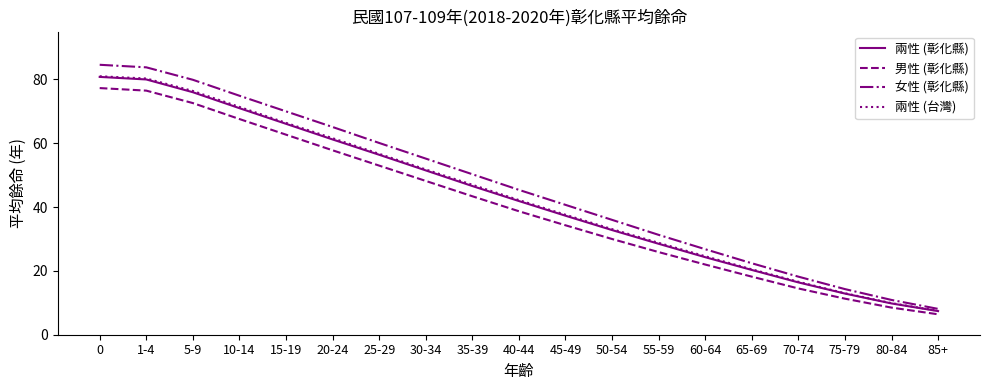

Reading left to right, what are all the values shown in this chart?

兩性 (彰化縣): 80.8	80.0	76.0	71.0	66.1	61.2	56.4	51.5	46.6	41.9	37.3	32.8	28.5	24.3	20.3	16.4	12.9	9.8	7.4
男性 (彰化縣): 77.3	76.5	72.6	67.6	62.7	57.8	53.0	48.2	43.4	38.7	34.3	30.0	25.9	22.0	18.2	14.5	11.3	8.5	6.4
女性 (彰化縣): 84.6	83.8	79.9	74.9	70.0	65.1	60.1	55.2	50.3	45.4	40.7	36.0	31.3	26.8	22.4	18.2	14.3	10.9	8.1
兩性 (台灣): 81.0	80.3	76.4	71.4	66.4	61.6	56.7	51.8	47.0	42.2	37.6	33.1	28.8	24.6	20.5	16.6	13.0	9.9	7.5